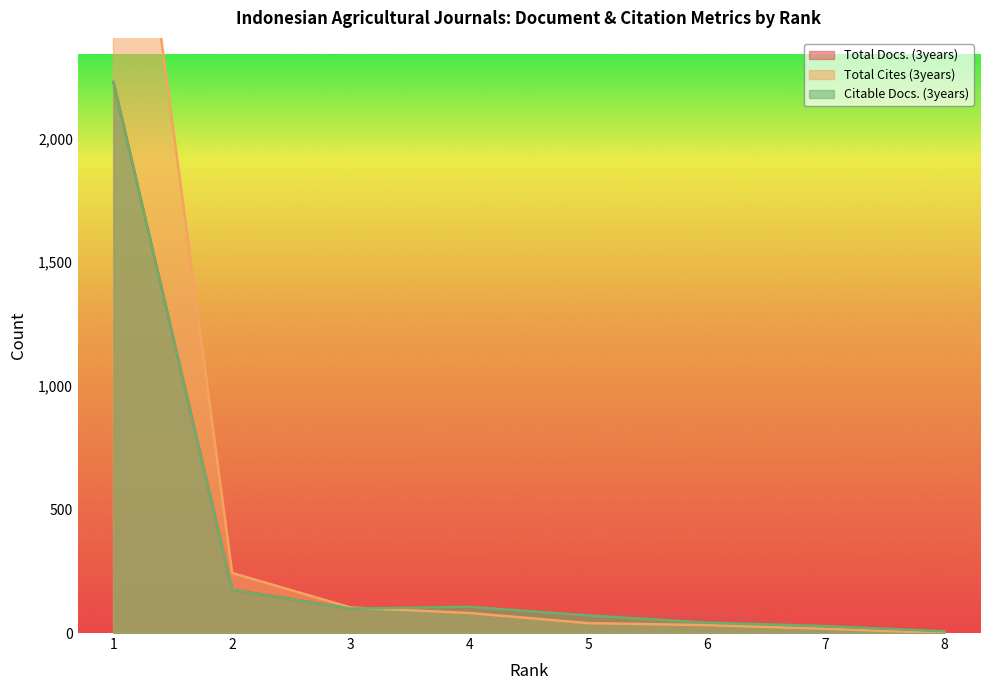

What is the total value across all series at 4?

293